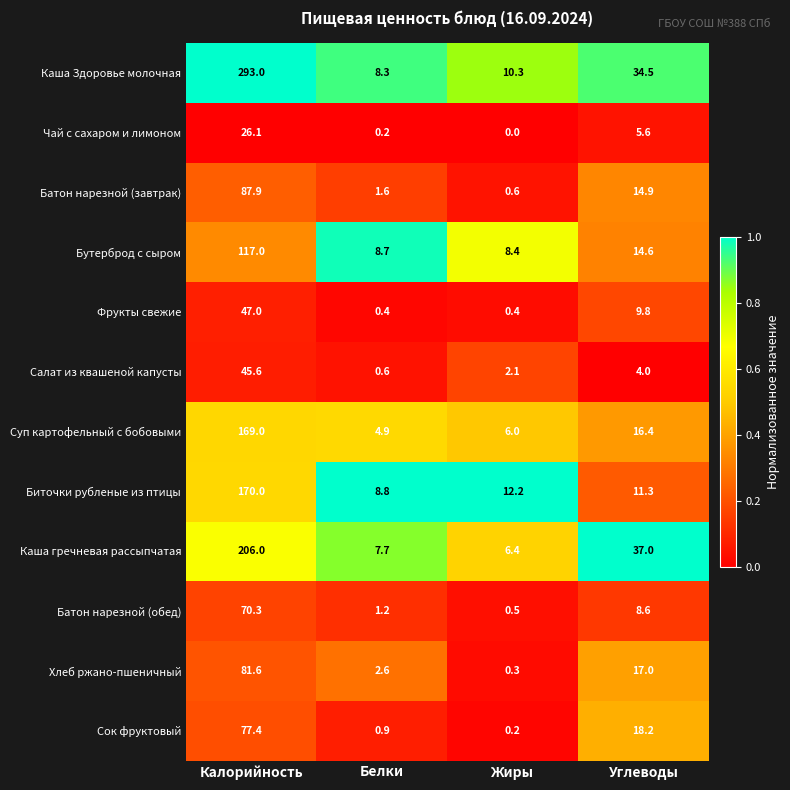

At which label does Суп картофельный с бобовыми reach its peak?

Калорийность